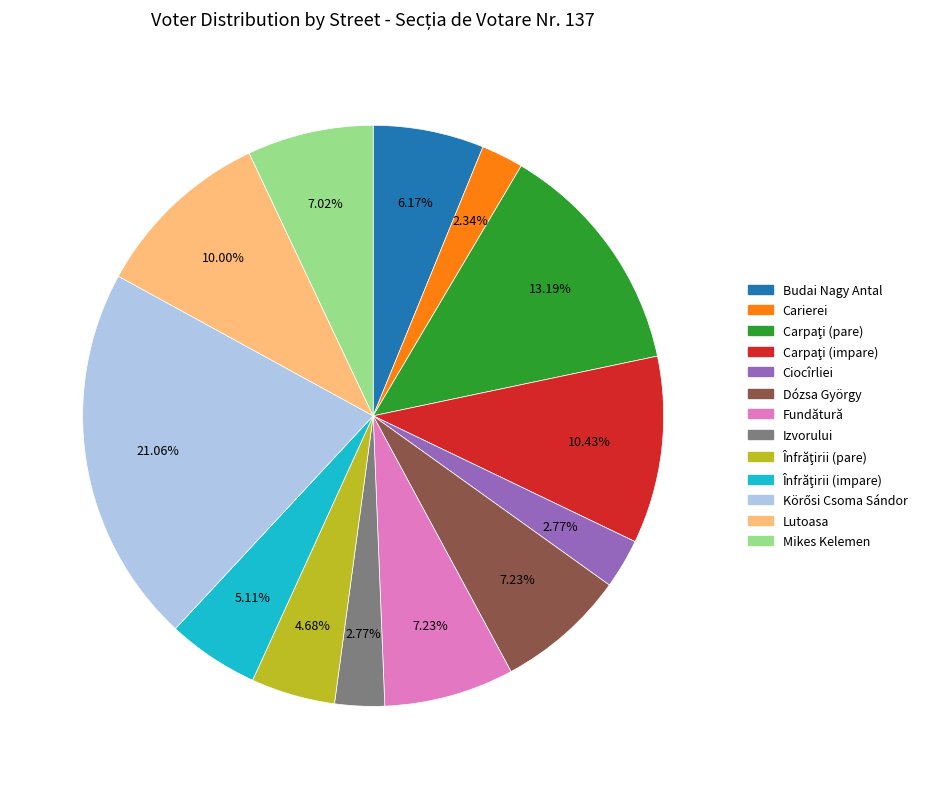

To the nearest percent, what is the combined percentage of Carierei and Mikes Kelemen?

9%